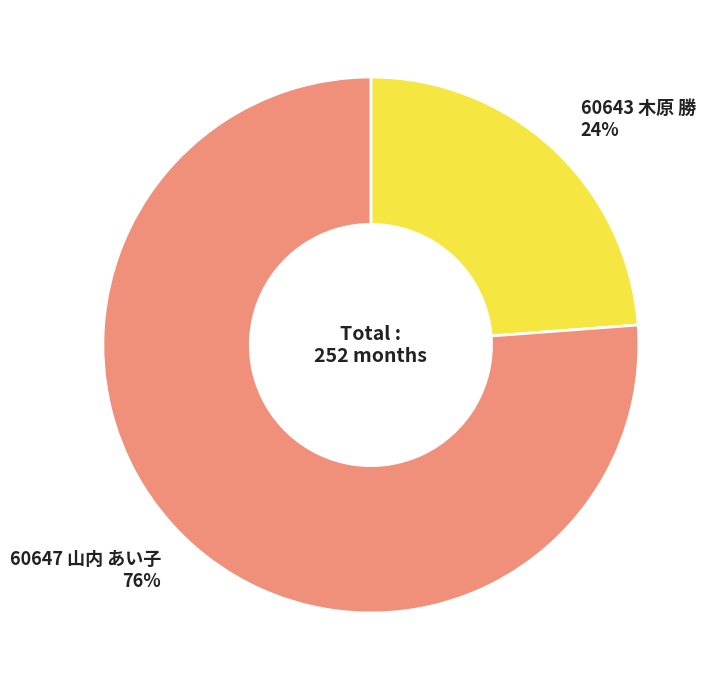

Does any single category account for the majority?

Yes